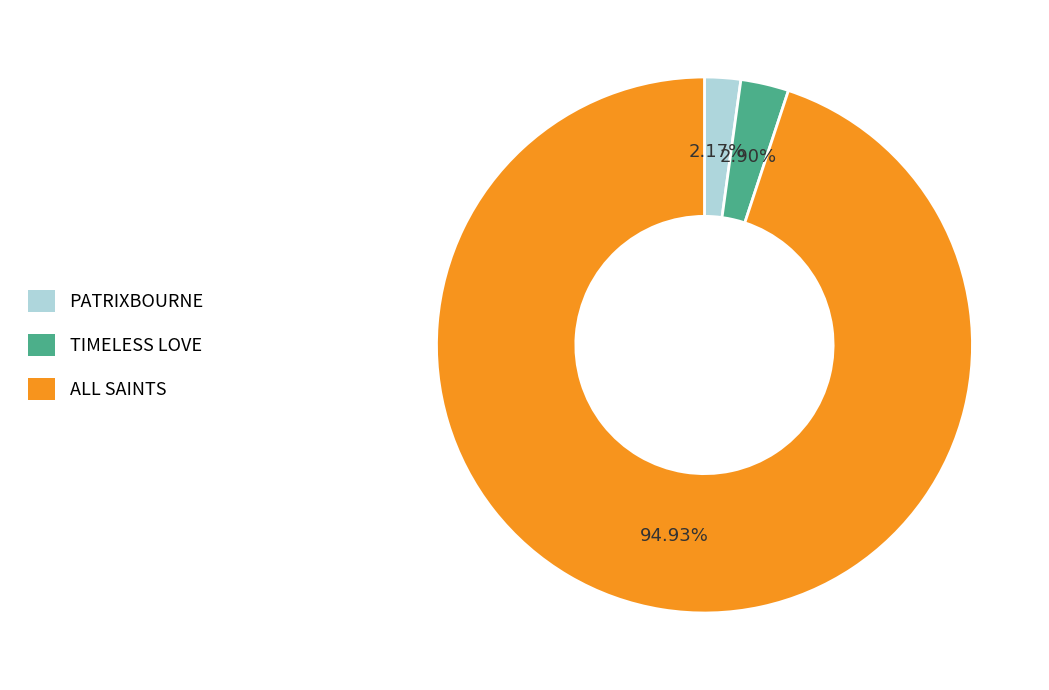

Which has a higher value, TIMELESS LOVE or PATRIXBOURNE?

TIMELESS LOVE